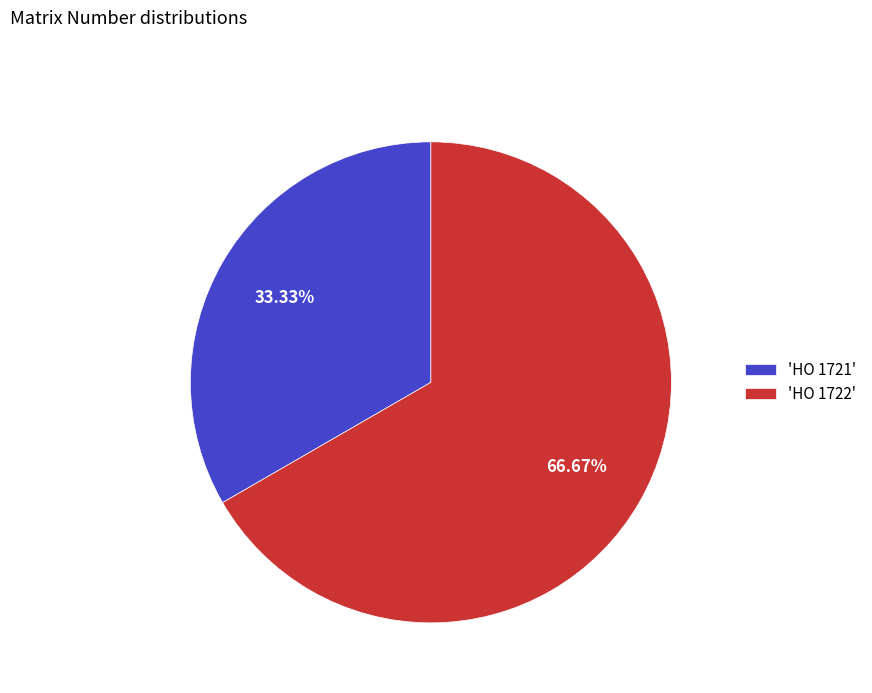

What is the majority slice?

'HO 1722'